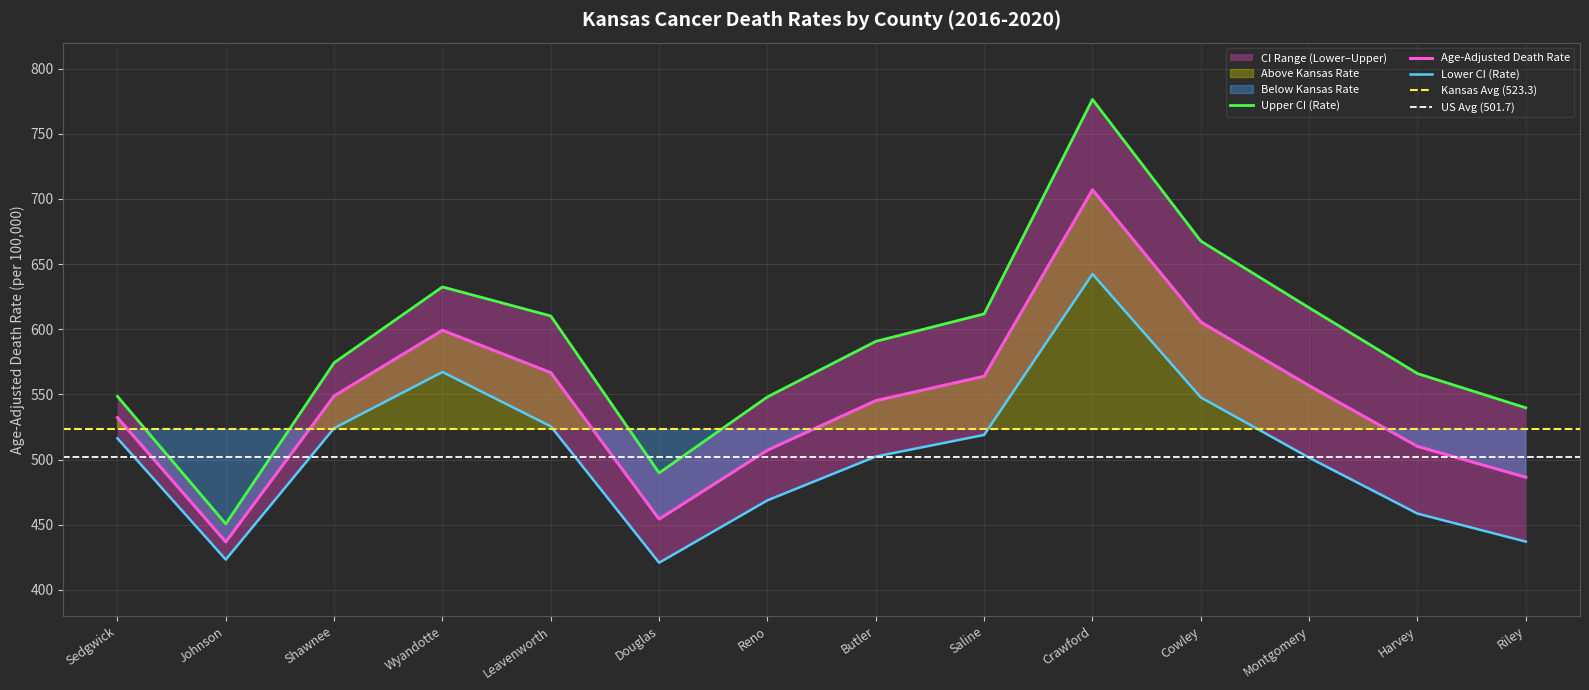

At how many categories does at least one series exceed 643?

2